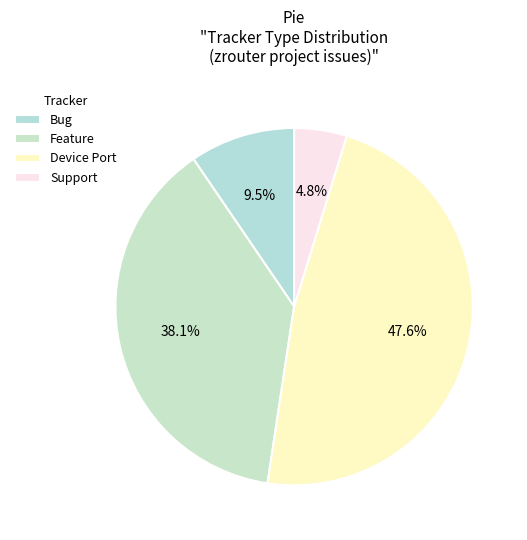

How many segments does this pie chart have?

4